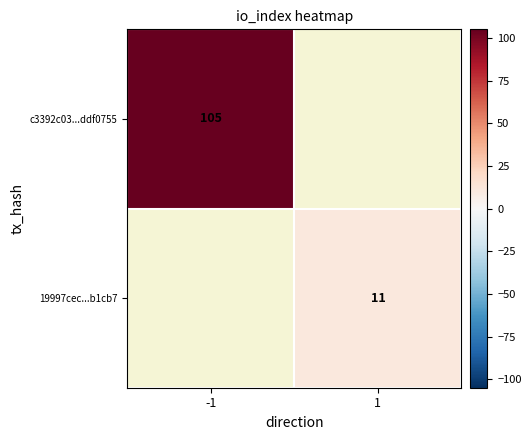

Is the value of 19997cec...b1cb7 at 1 greater than the value of c3392c03...ddf0755 at -1?

No